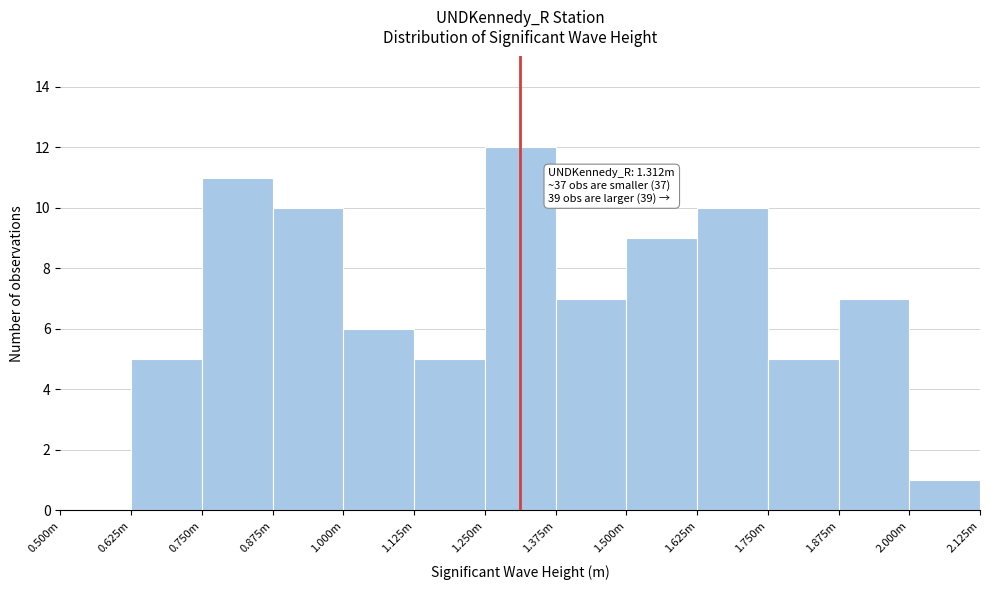

Reading left to right, what are all the values shown in this chart?

0.500m=0	0.625m=5	0.750m=11	0.875m=10	1.000m=6	1.125m=5	1.250m=12	1.375m=7	1.500m=9	1.625m=10	1.750m=5	1.875m=7	2.000m=1